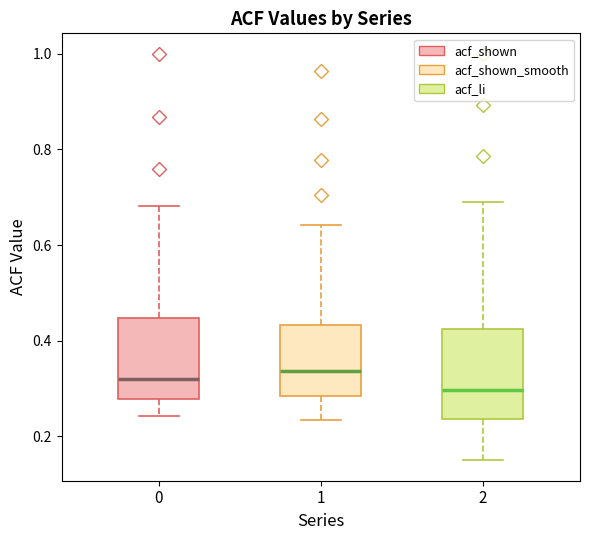

Where is the upper edge of the box at x = 1 on the y-axis? The values are not printed on the chart, so give them approximately, as read against the axis.

0.44